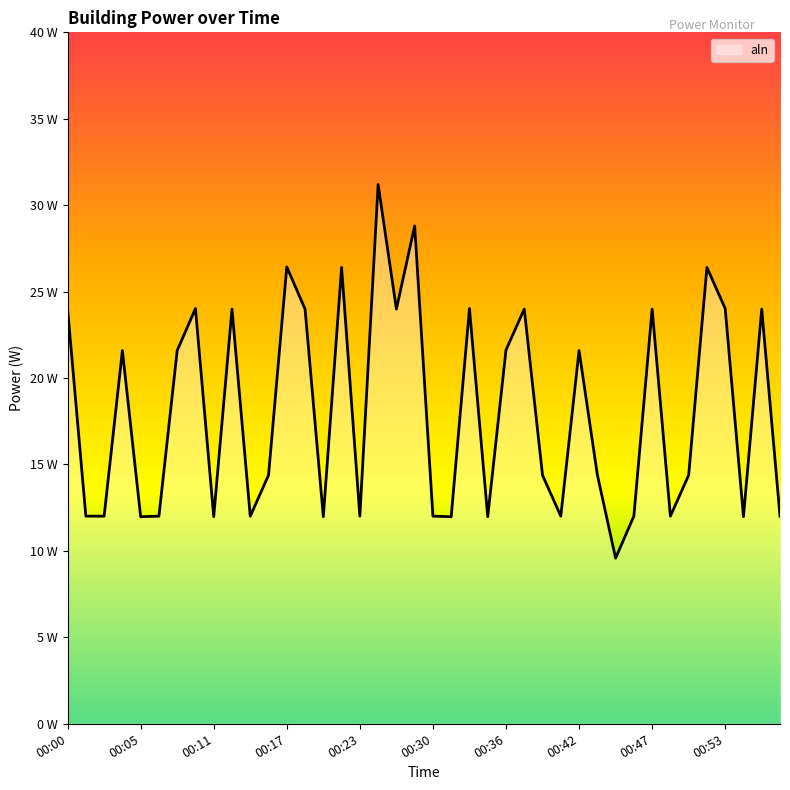

What is the difference between the maximum and second lowest values?

19.2